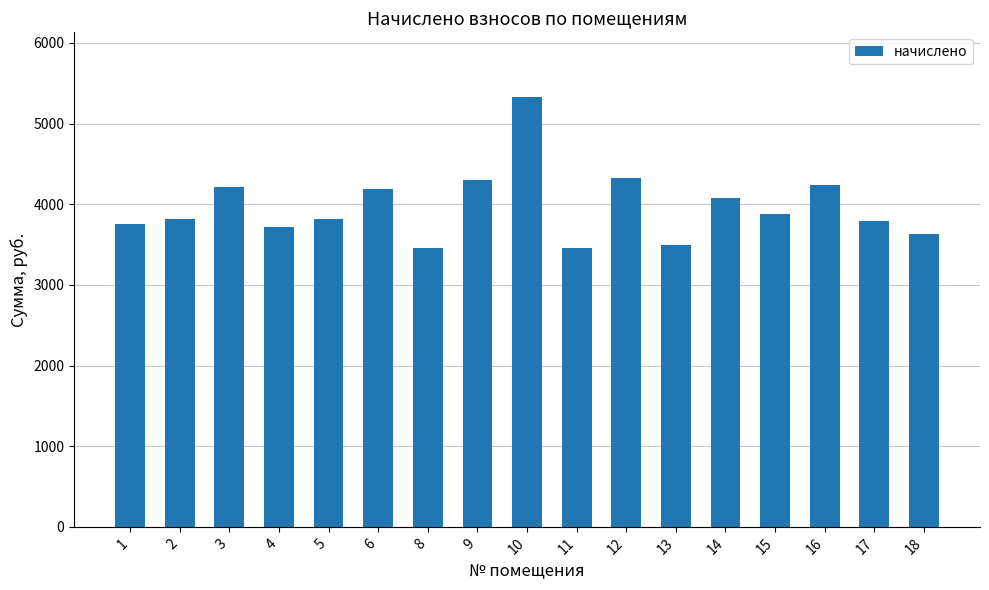

Is it true that the value at 11 is 4898.6?

False